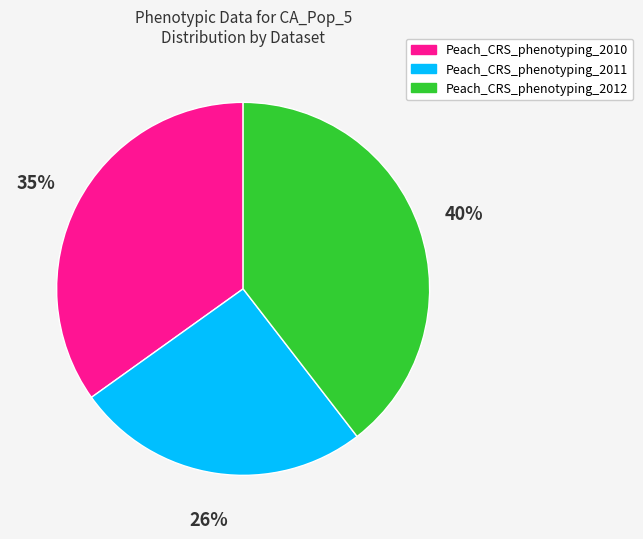

True or false: Peach_CRS_phenotyping_2011 accounts for 15% of the total.

False